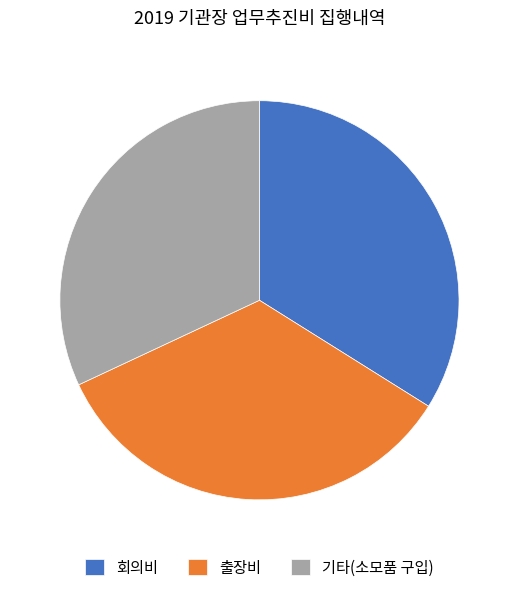

What is the ratio of the value at 회의비 to the value at 출장비?

1.0